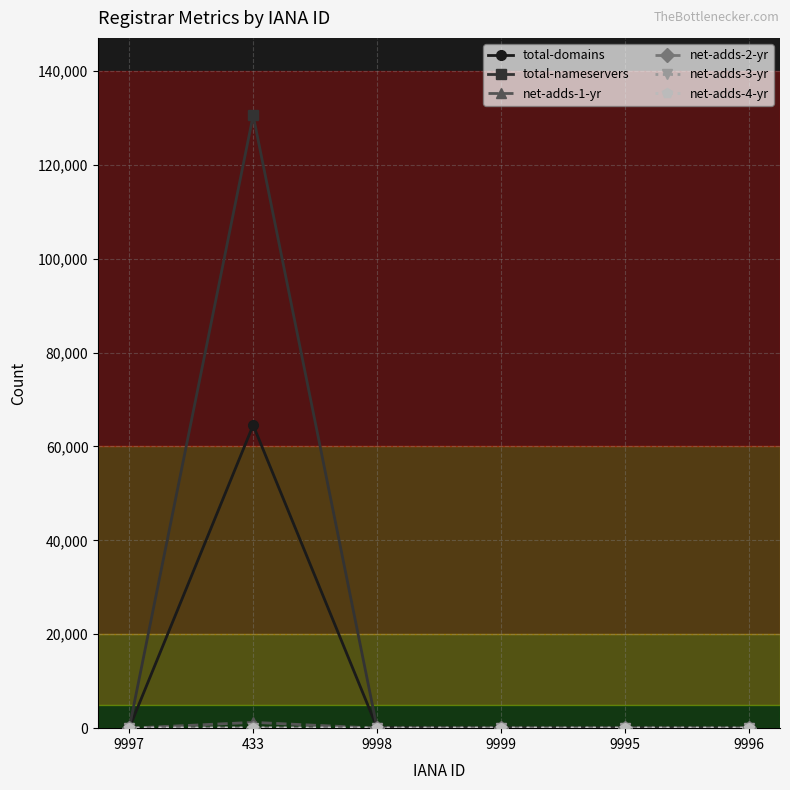

What position from the left is 9995?

5